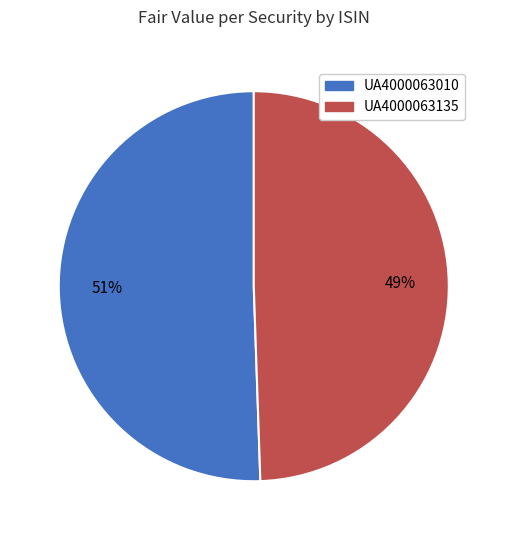

Rank the categories by value from highest to lowest.

UA4000063010, UA4000063135